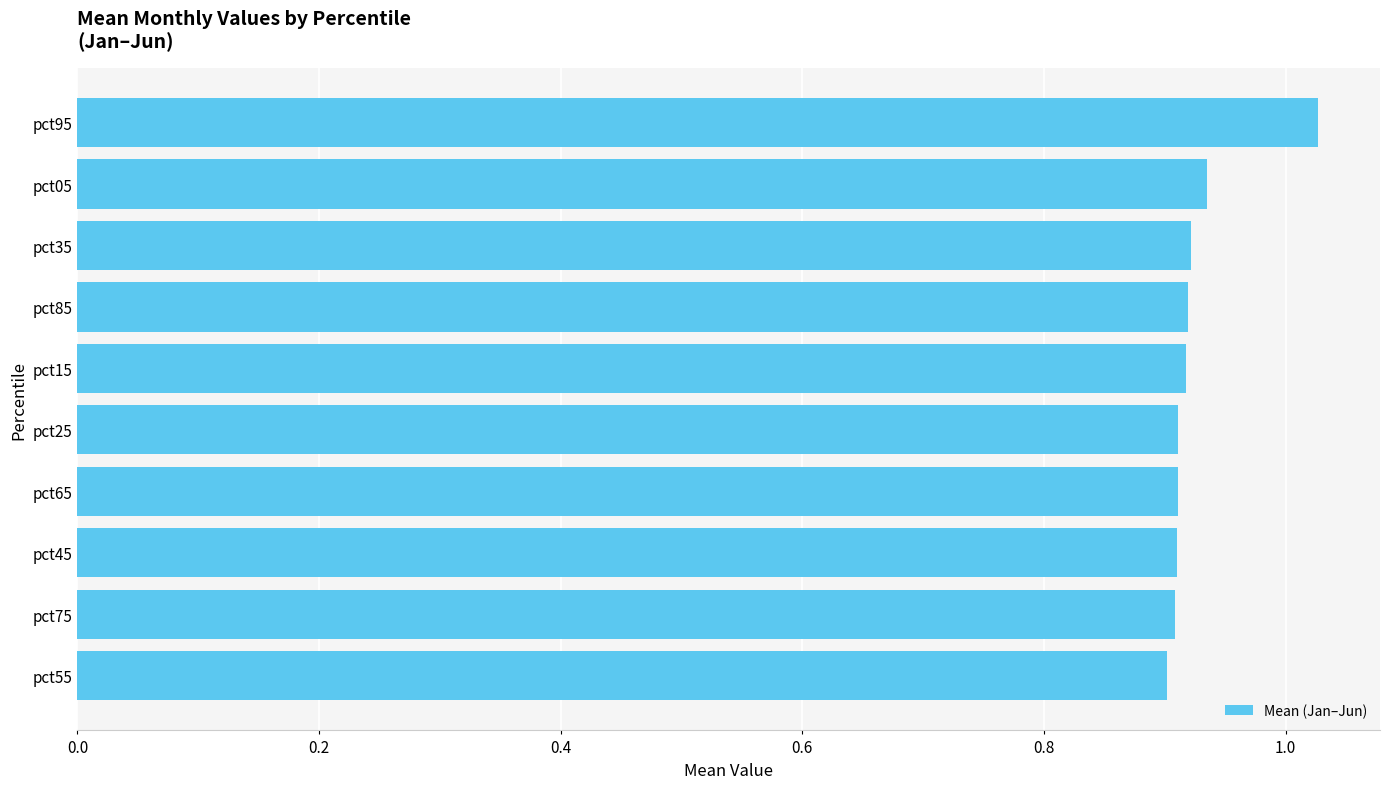

Count the values in the range 0 to 1.

9